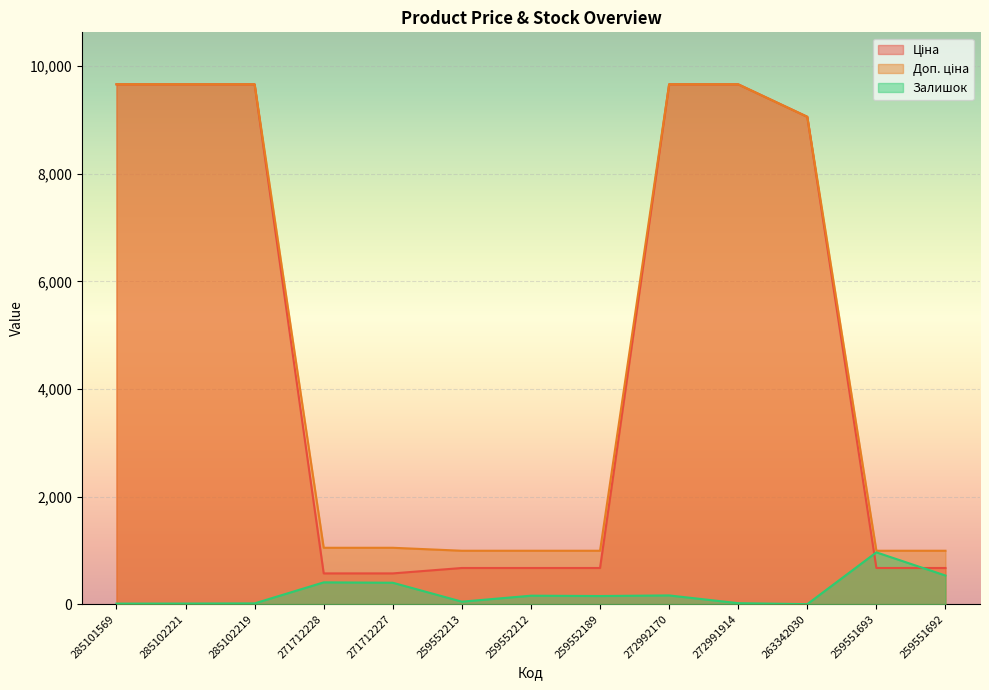

Reading left to right, transcribe all the data shown in this chart.

Ціна: 285101569=9664.7	285102221=9664.7	285102219=9664.7	271712228=571.6	271712227=571.6	259552213=672.1	259552212=672.1	259552189=672.1	272992170=9664.7	272991914=9664.7	263342030=9060.9	259551693=672.1	259551692=672.1
Доп. ціна: 285101569=9664.7	285102221=9664.7	285102219=9664.7	271712228=1048.0	271712227=1048.0	259552213=992.7	259552212=992.7	259552189=992.7	272992170=9664.7	272991914=9664.7	263342030=9060.9	259551693=992.7	259551692=992.7
Залишок: 285101569=10.0	285102221=11.0	285102219=14.0	271712228=405.0	271712227=398.0	259552213=46.0	259552212=157.0	259552189=151.0	272992170=162.0	272991914=18.0	263342030=0.0	259551693=963.0	259551692=532.0